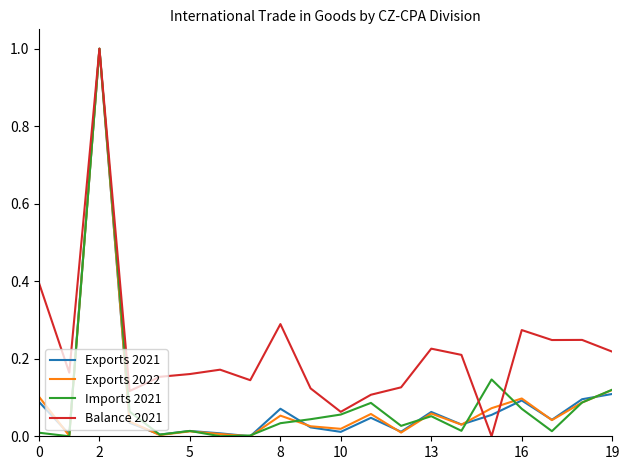

What is the difference between the maximum and second lowest values in the Exports 2021 series?

1.0